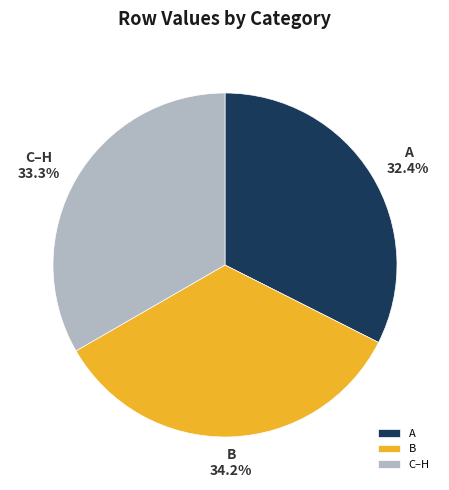

How many slices are in this pie chart?

3